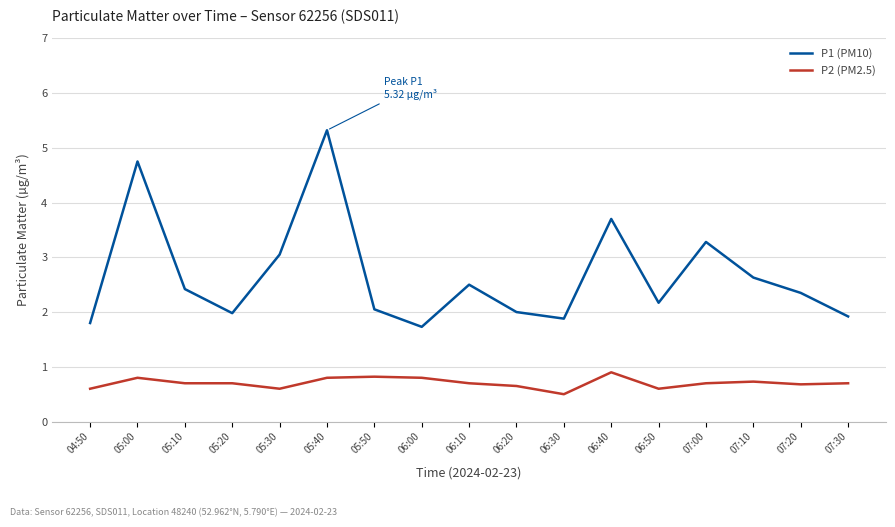

Count the P2 (PM2.5) values in the range 0 to 1.

17